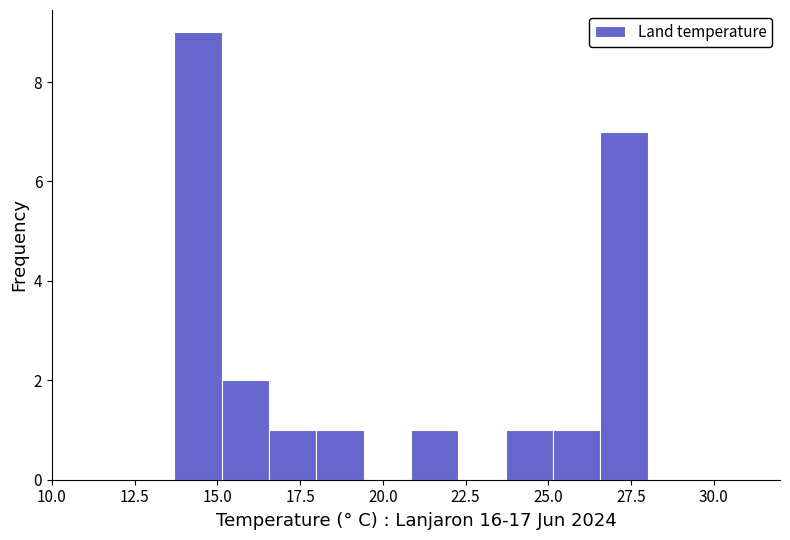

Around what value on the x-axis is the tallest bar? Give the approximate position of its centre, as read against the axis.

14.5